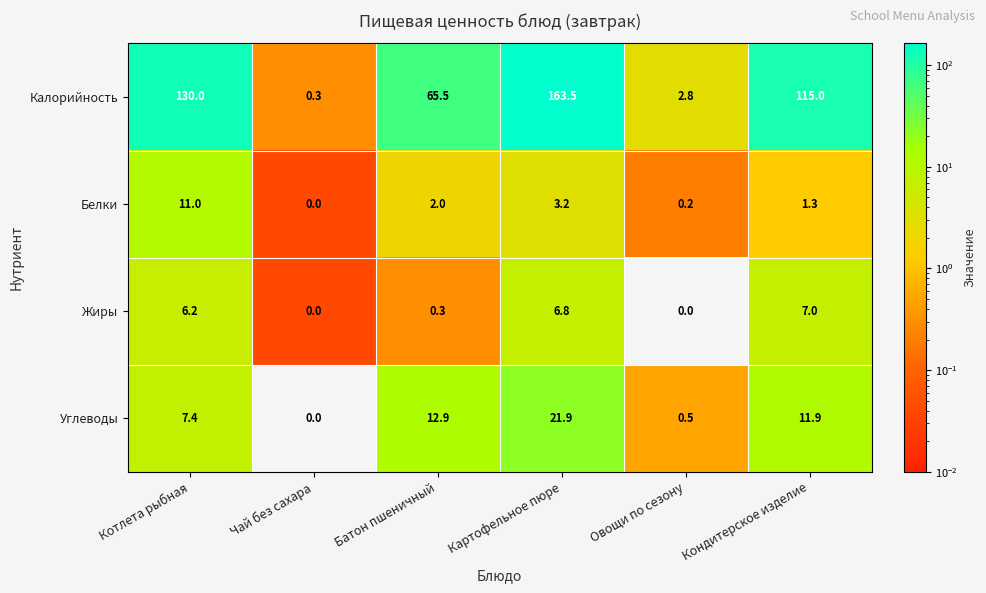

Which category has the highest value in the Калорийность series?

Картофельное пюре